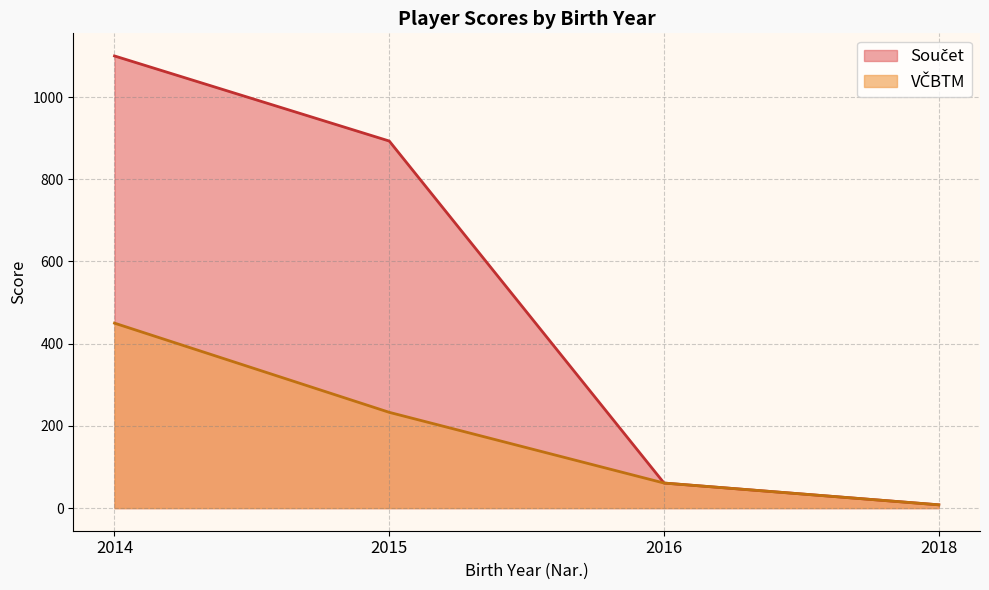

Which category has the lowest value across all series?

2018